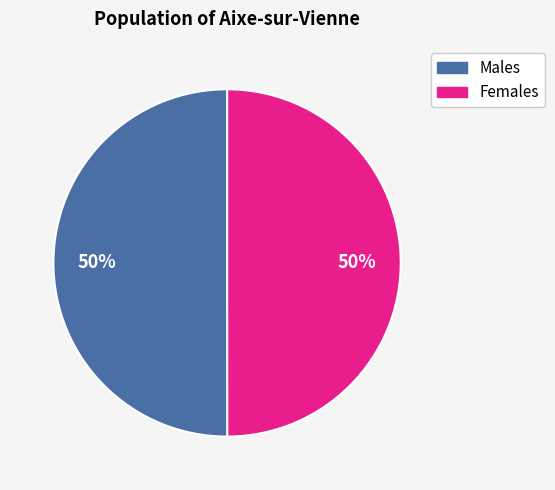

To the nearest percent, what is the average slice percentage?

50%